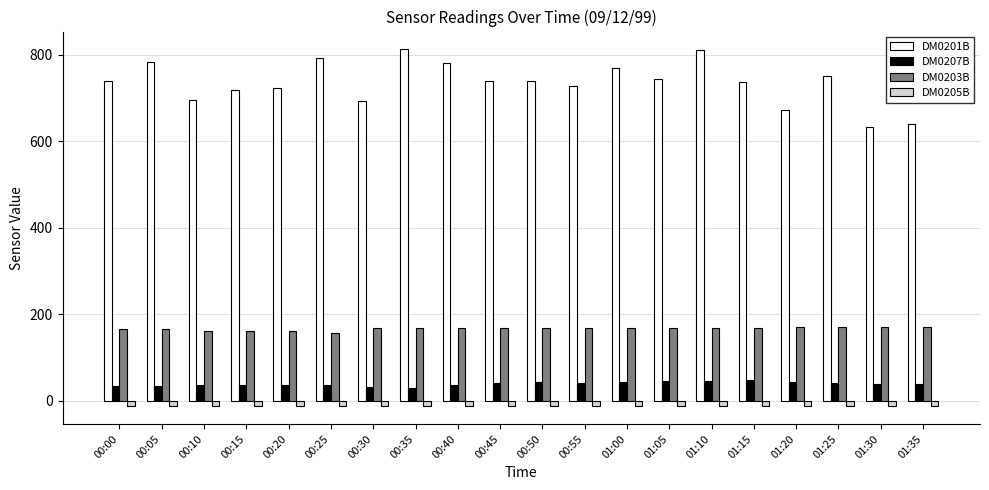

What is the total value across all series at 00:10?

880